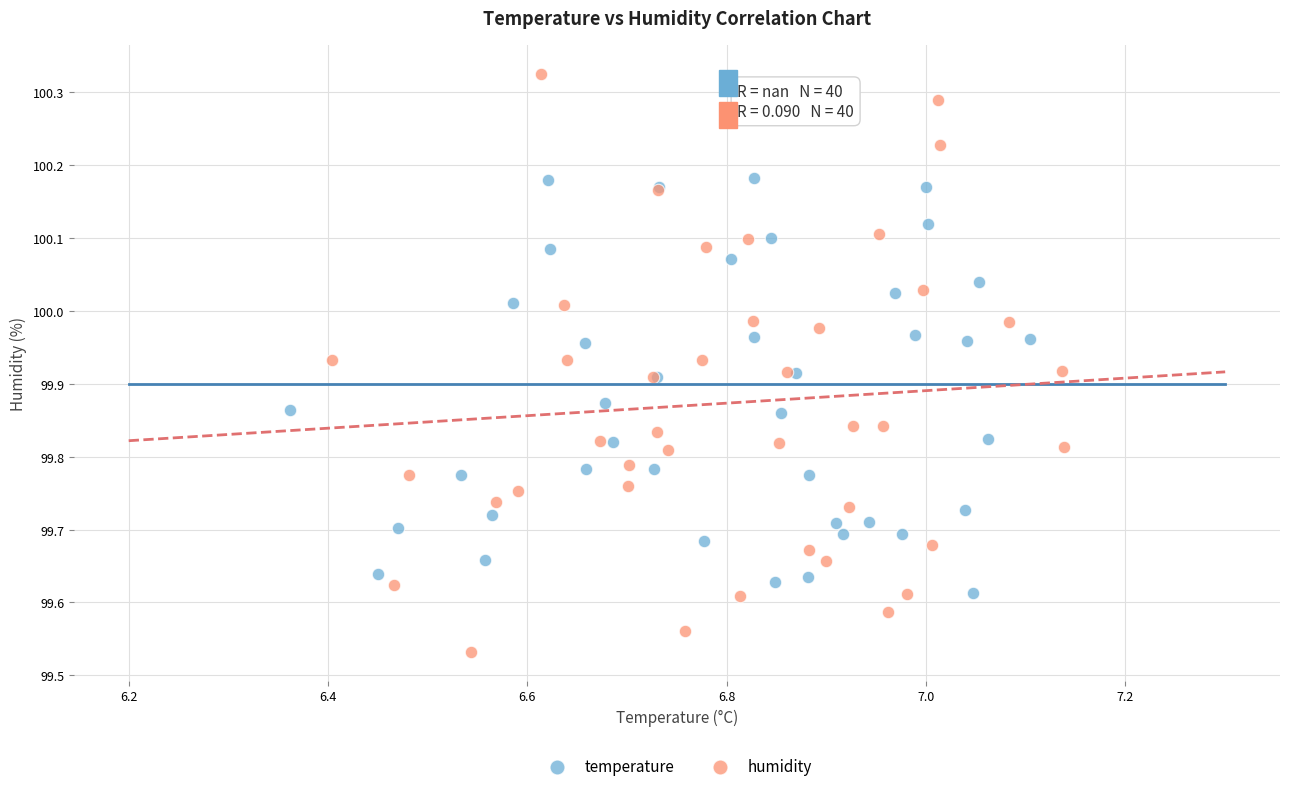

What are all the series names shown in the legend?

temperature, humidity